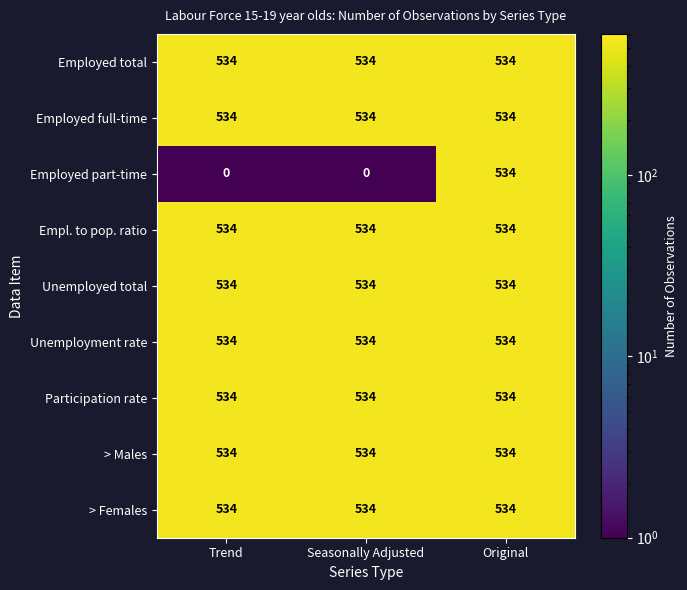

Which series has the widest spread of values?

Employed part-time